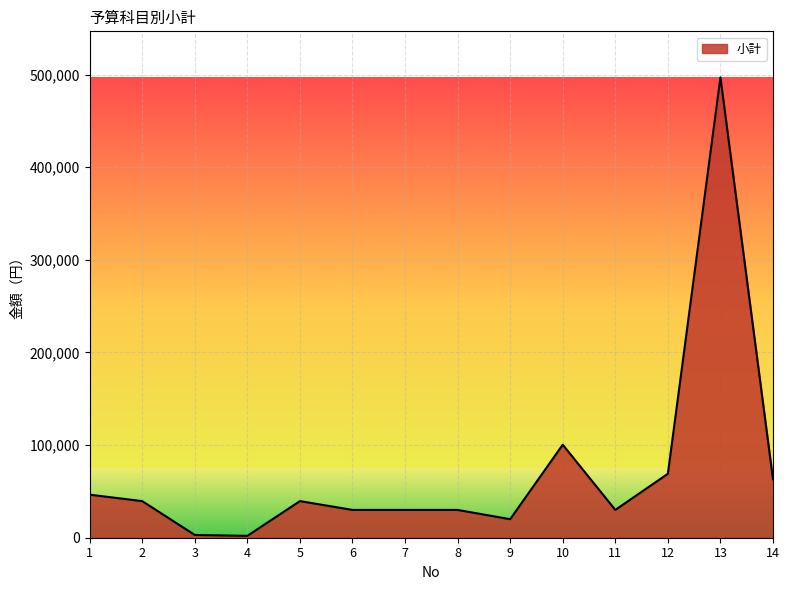

The chart shows a value of 30000 at 11. True or false?

True